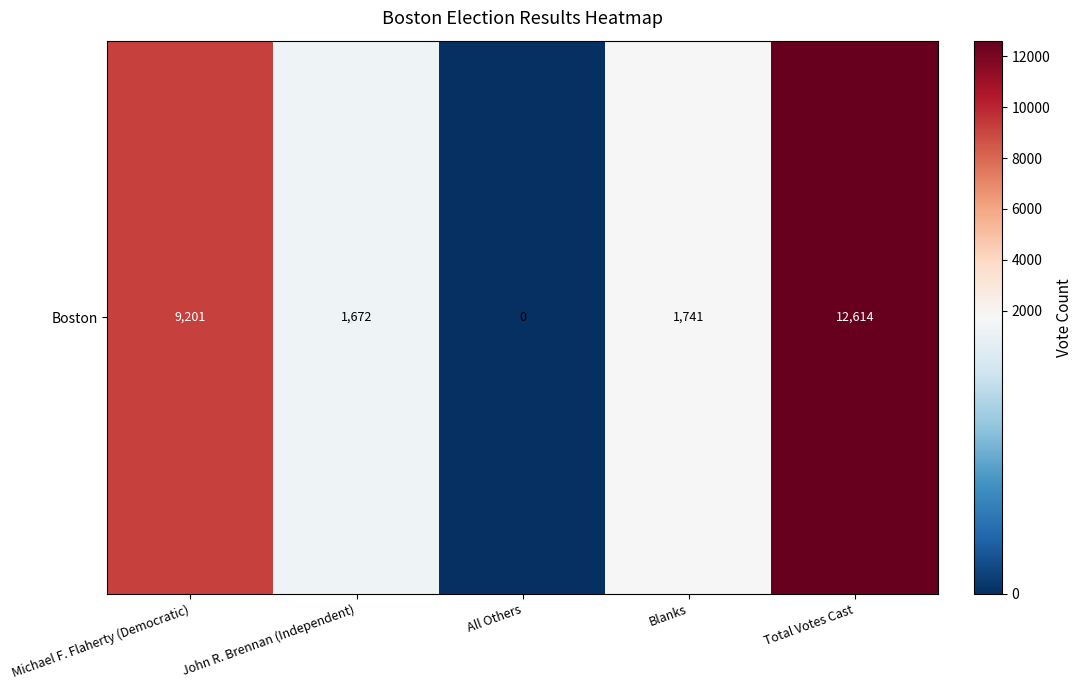

Rank the categories by value from highest to lowest.

Total Votes Cast, Michael F. Flaherty (Democratic), Blanks, John R. Brennan (Independent), All Others